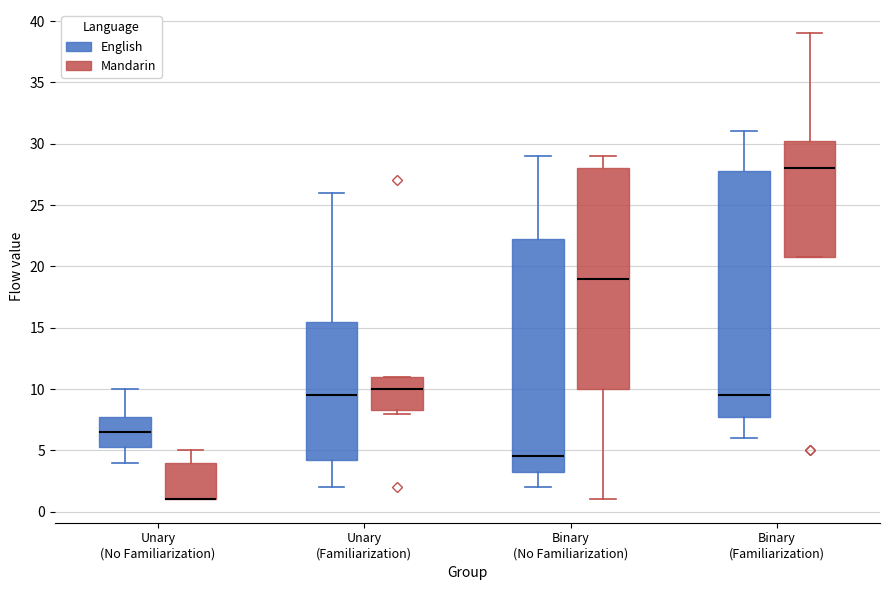

Reading left to right, transcribe this box plot: for each box, give where its median line is, the range the box spans, and where its two whiskers end, as read against the y-axis. The values are not printed on the chart, so give them approximately, as read against the axis.

Unary (No Familiarization) (English): median 6.5, box 5.5 to 8.0, whiskers 4.0 to 10.0
Unary (No Familiarization) (Mandarin): median 1.0 (drawn on the box's lower edge), box 1.0 to 4.0, whiskers 1.0 to 5.0
Unary (Familiarization) (English): median 9.5, box 4.5 to 15.5, whiskers 2.0 to 26.0
Unary (Familiarization) (Mandarin): median 10.0, box 8.5 to 11.0, whiskers 8.0 to 11.0
Binary (No Familiarization) (English): median 4.5, box 3.5 to 22.5, whiskers 2.0 to 29.0
Binary (No Familiarization) (Mandarin): median 19.0, box 10.0 to 28.0, whiskers 1.0 to 29.0
Binary (Familiarization) (English): median 9.5, box 8.0 to 28.0, whiskers 6.0 to 31.0
Binary (Familiarization) (Mandarin): median 28.0, box 21.0 to 30.5, whiskers 21.0 to 39.0